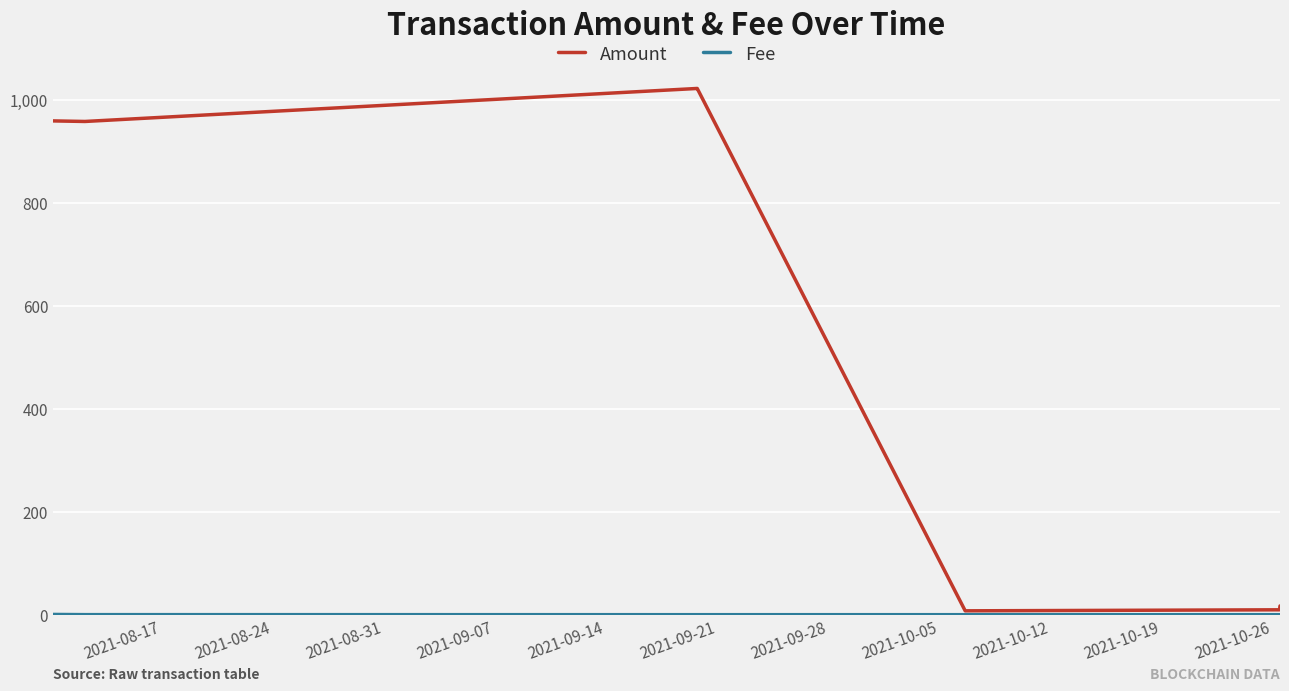

Which series has the widest spread of values?

Amount